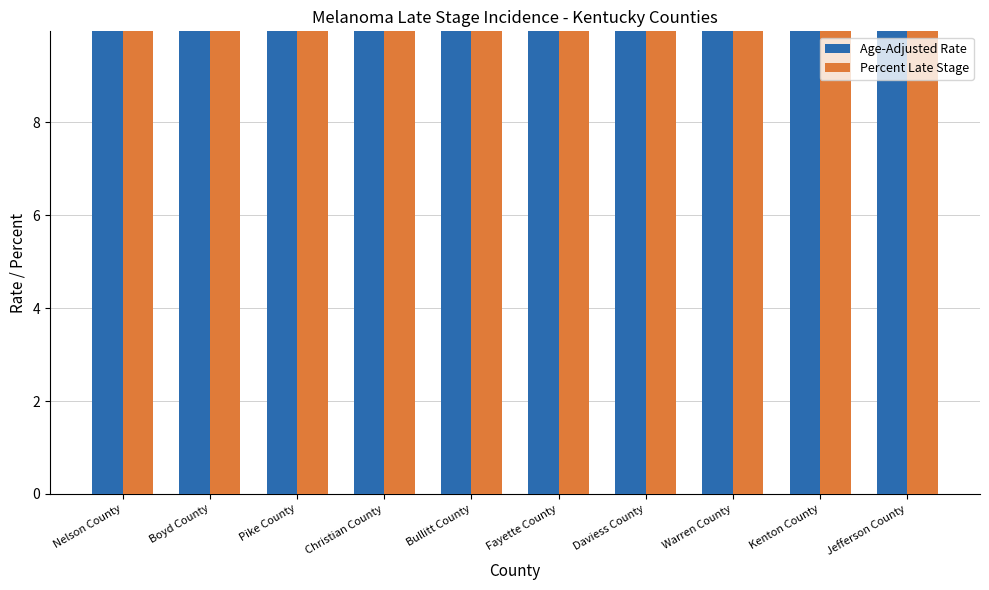

Which series has the widest spread of values?

Age-Adjusted Rate